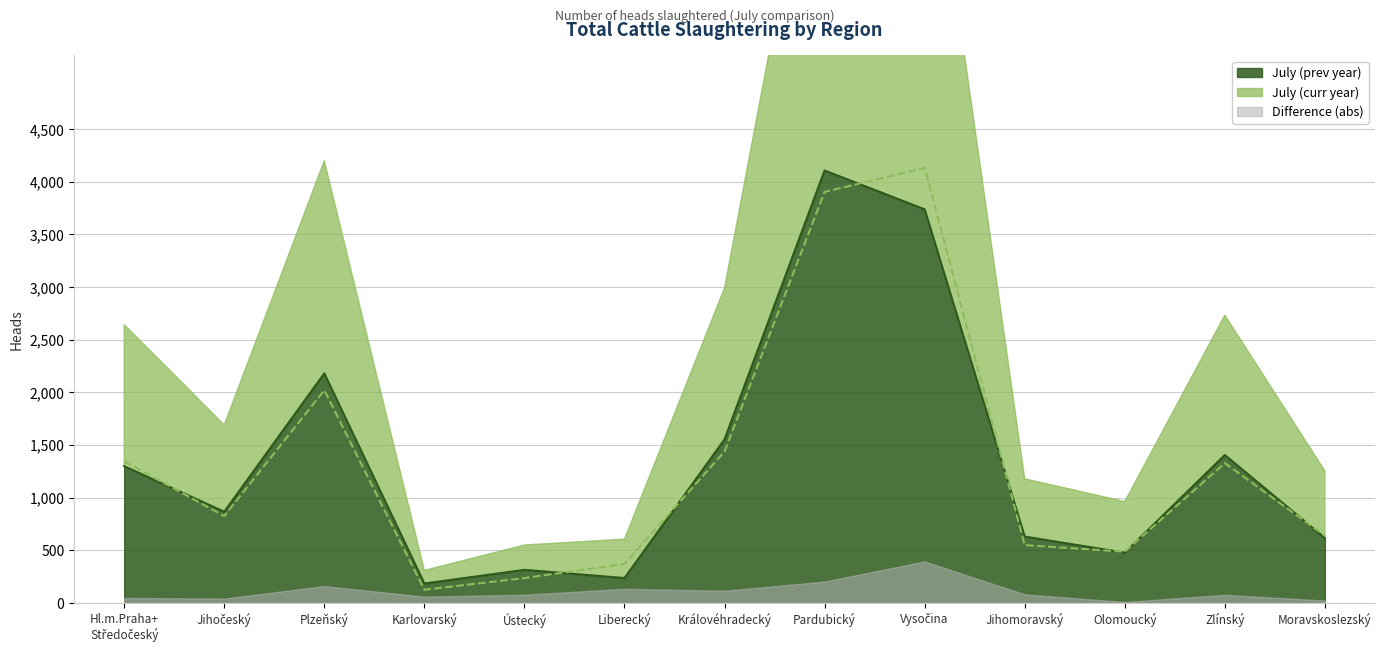

The value of July (prev year) at Olomoucký is 477. True or false?

True